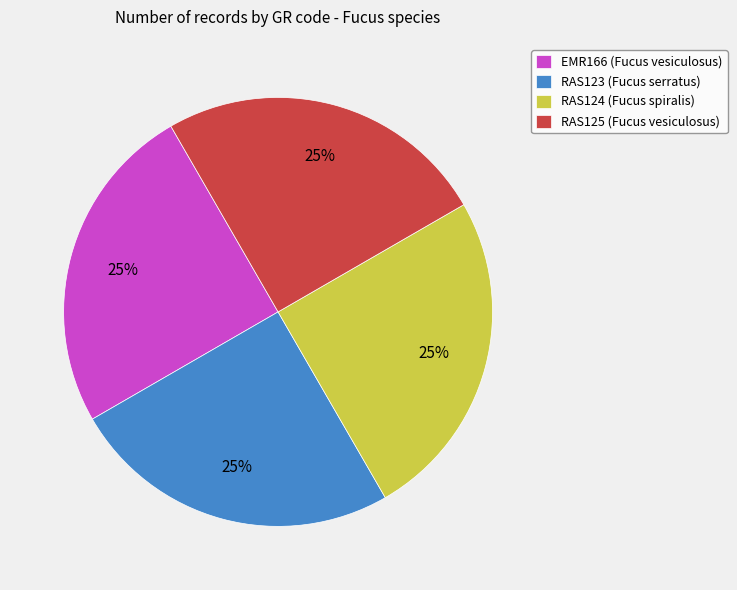

True or false: RAS125 (Fucus vesiculosus) accounts for 25% of the total.

True